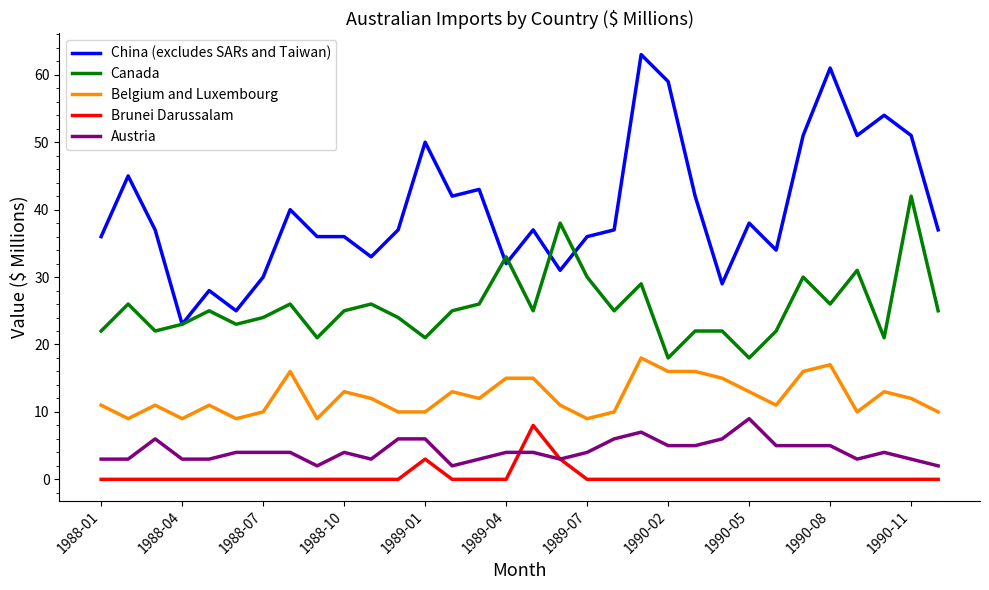

Count the Brunei Darussalam values in the range 0 to 1.

29